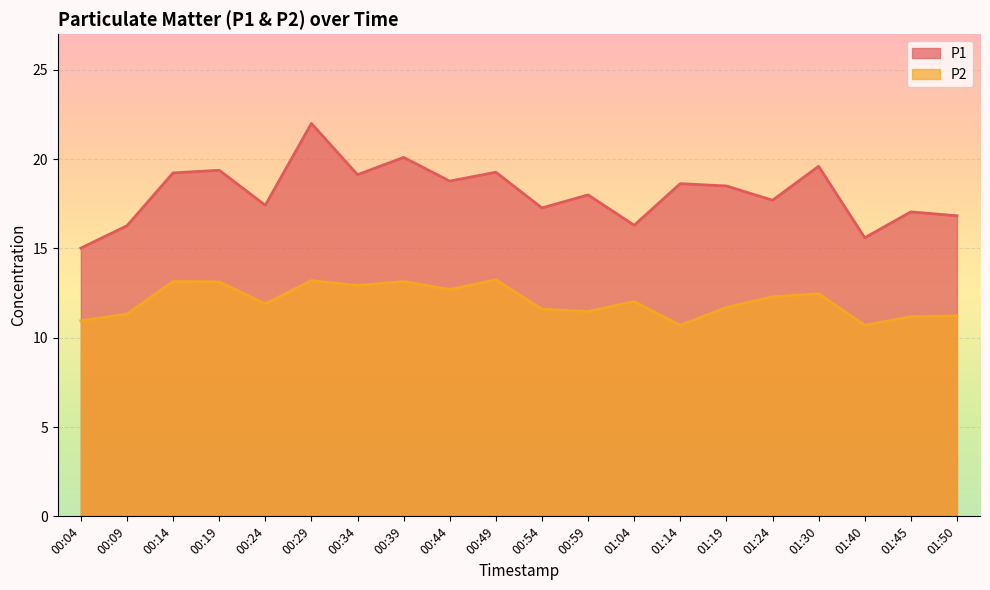

List the series in order of their overall mean, lowest first.

P2, P1